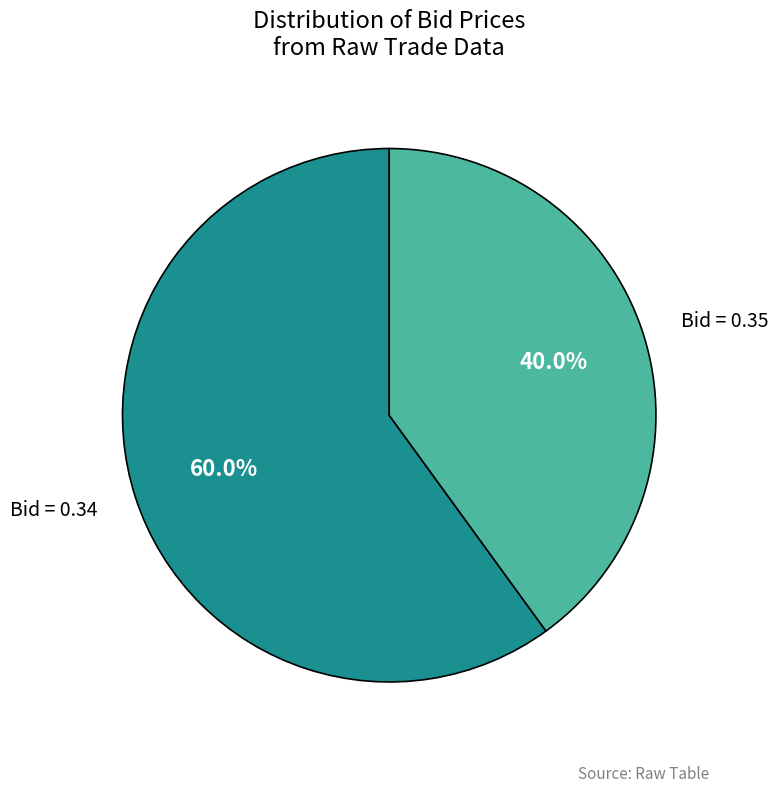

Is there any slice that represents more than half of the pie?

Yes